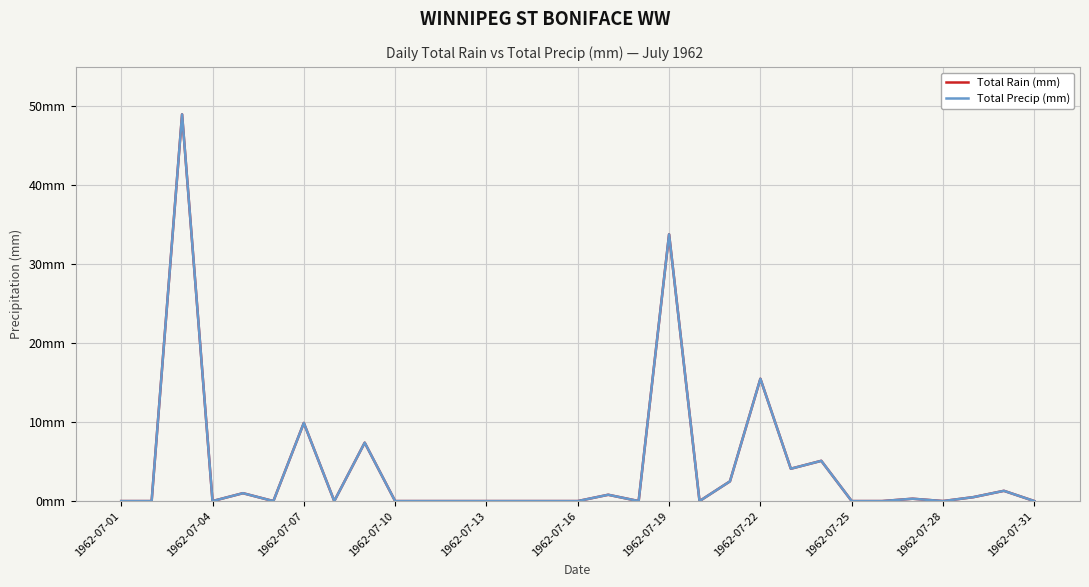

Does the chart display data point markers on the line(s)?

No